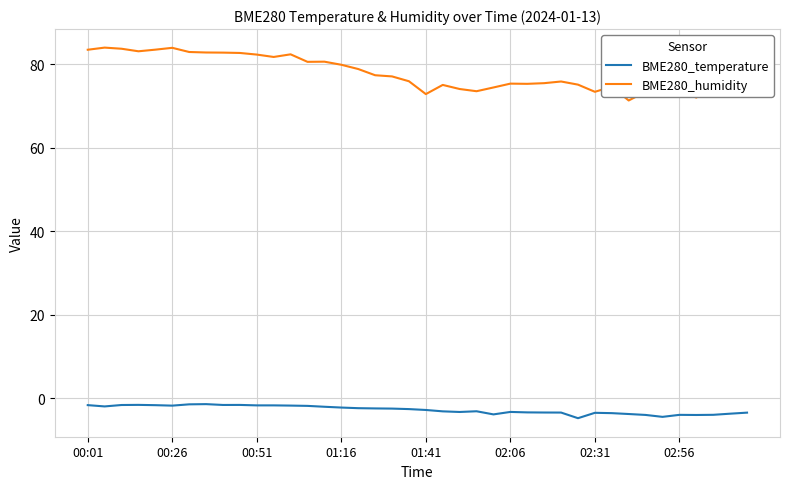

True or false: BME280_humidity and BME280_temperature intersect in this chart.

False